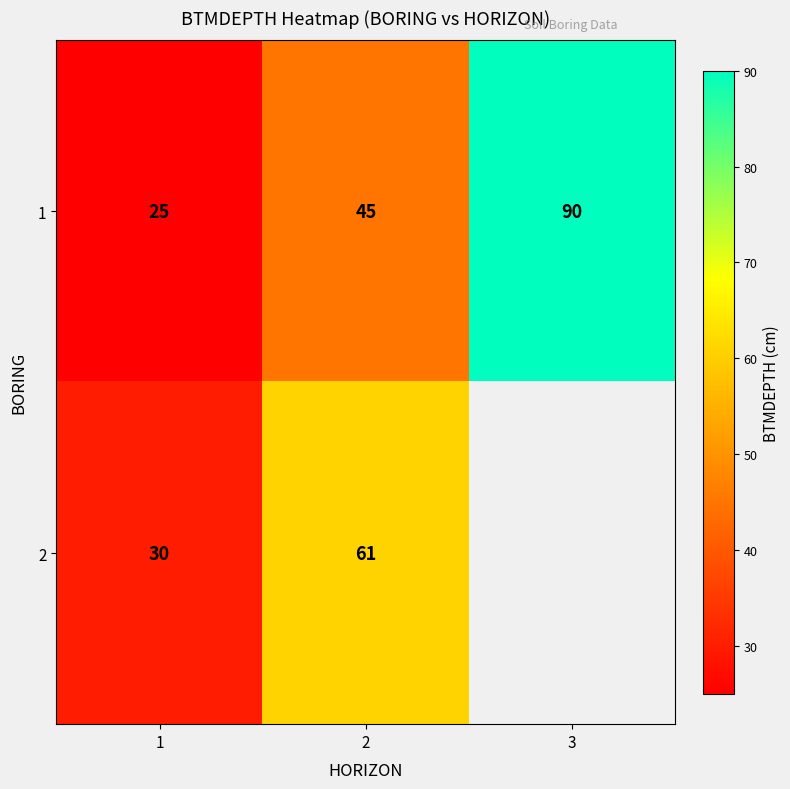

What is the spread (max minus min) of values at 1?

5